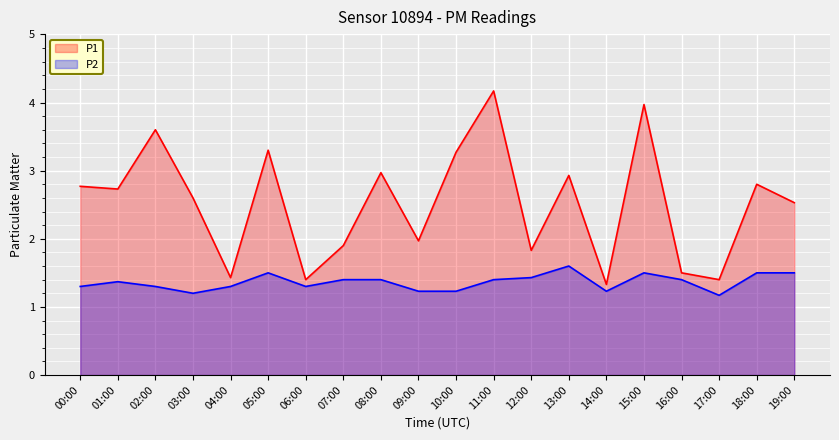

What position from the left is 13:00?

14